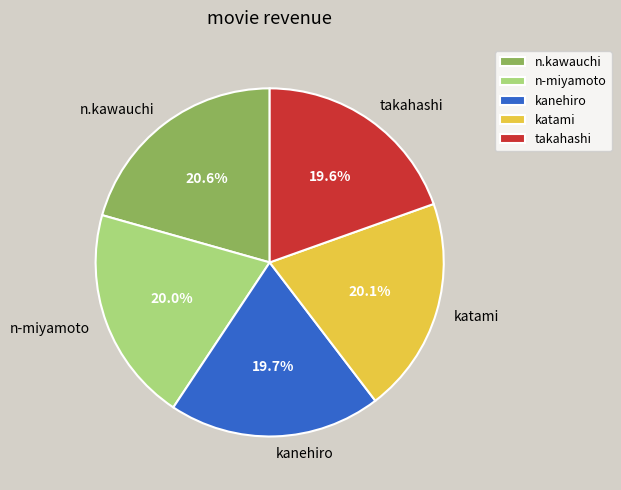

What is the ratio of the value at kanehiro to the value at n.kawauchi?

1.0